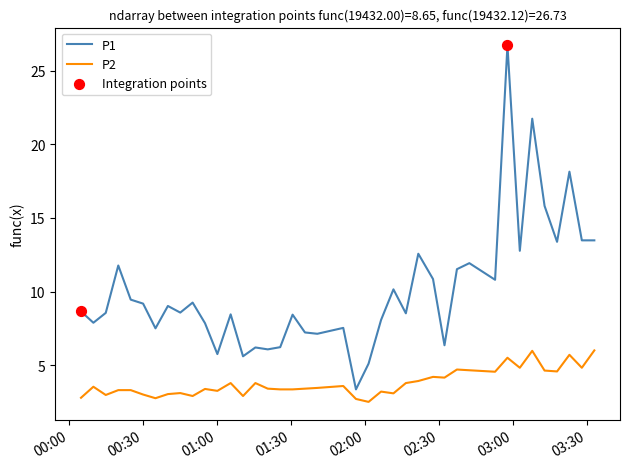

Which series has the largest total across all categories?

P1